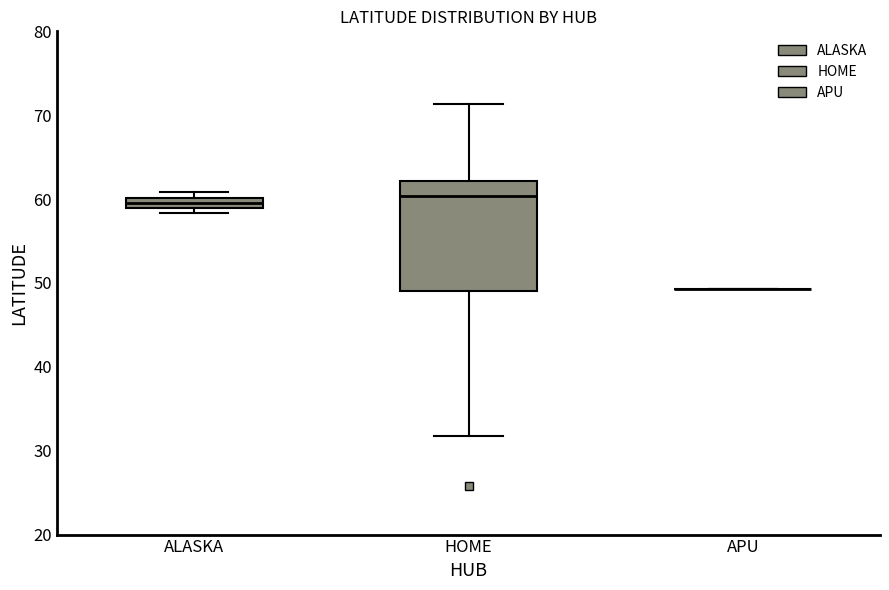

Comparing the boxes themselves (not the whiskers), which one is the tallest?

HOME